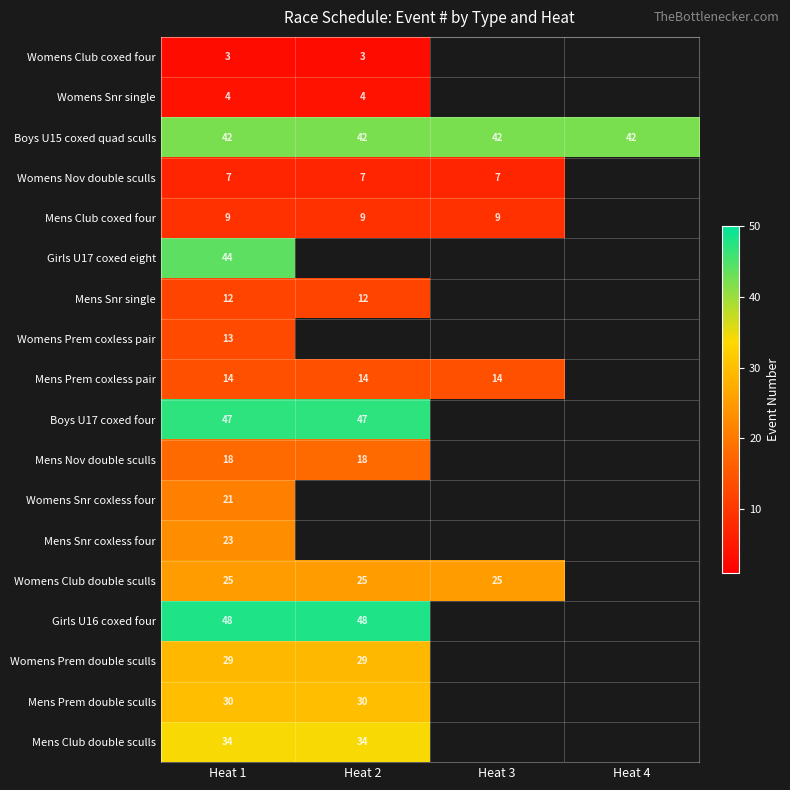

The Mens Club coxed four series shows 4.6 at Heat 2. True or false?

False